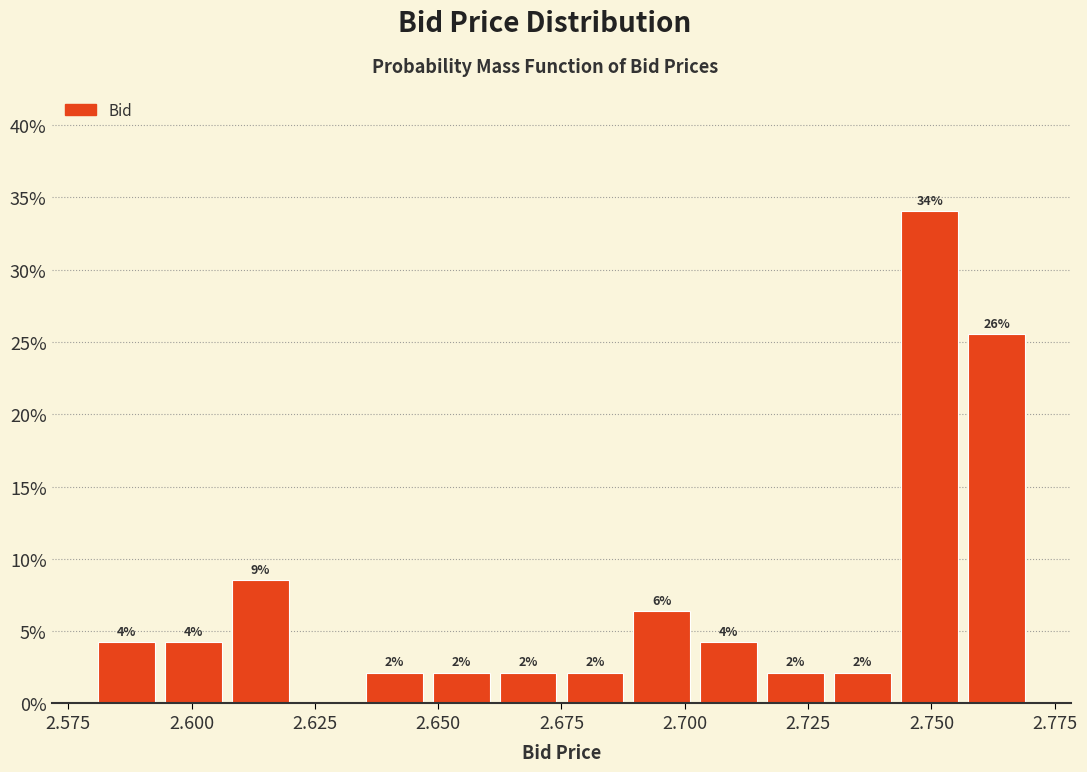

Around what value on the x-axis is the tallest bar? Give the approximate position of its centre, as read against the axis.

2.750